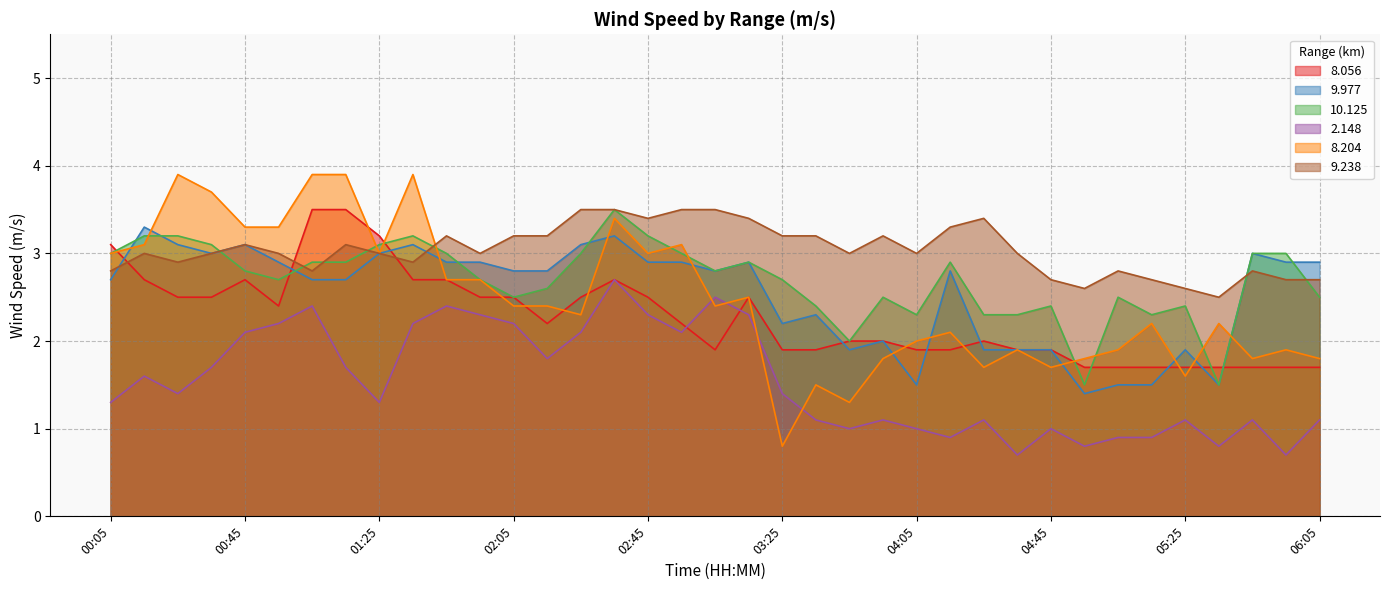

Is the value of 9.238 at 04:25 greater than the value of 8.056 at 01:15?

No